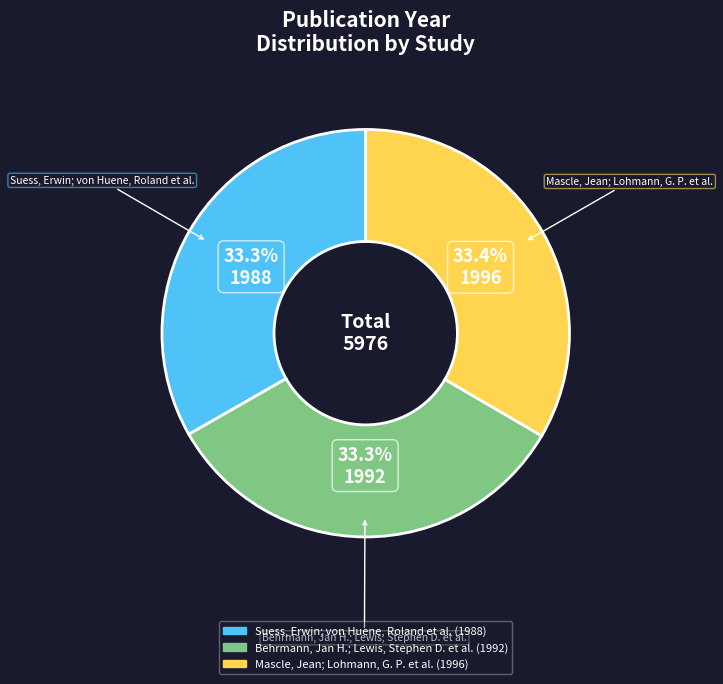

Does Suess, Erwin; von Huene, Roland et al. account for over 50% of the chart?

No